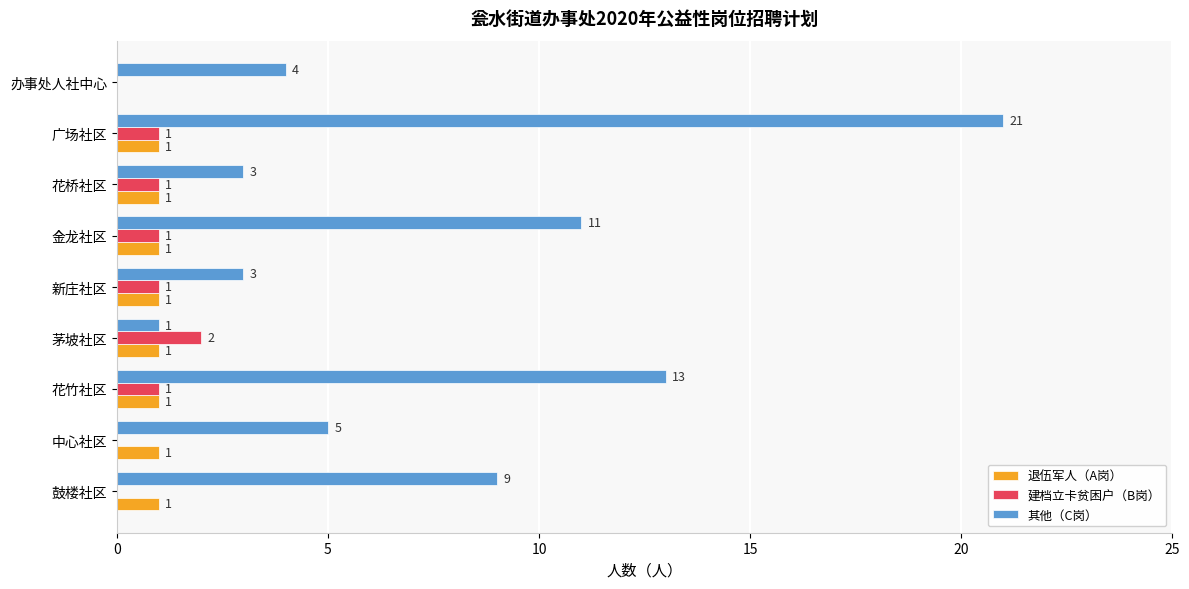

What is the total value across all series at 新庄社区?

5